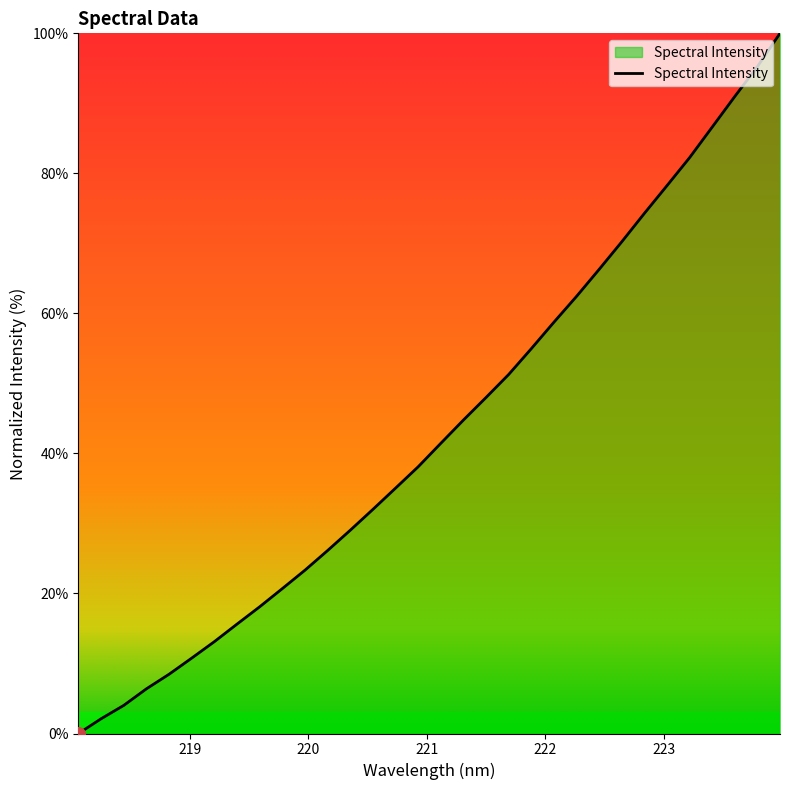

What is the greatest value displayed?

100.0